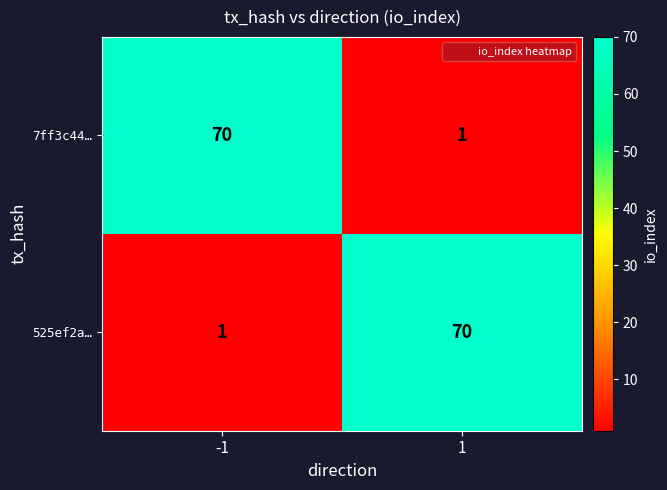

Is the value of 7ff3c44… at -1 greater than the value of 525ef2a… at -1?

Yes